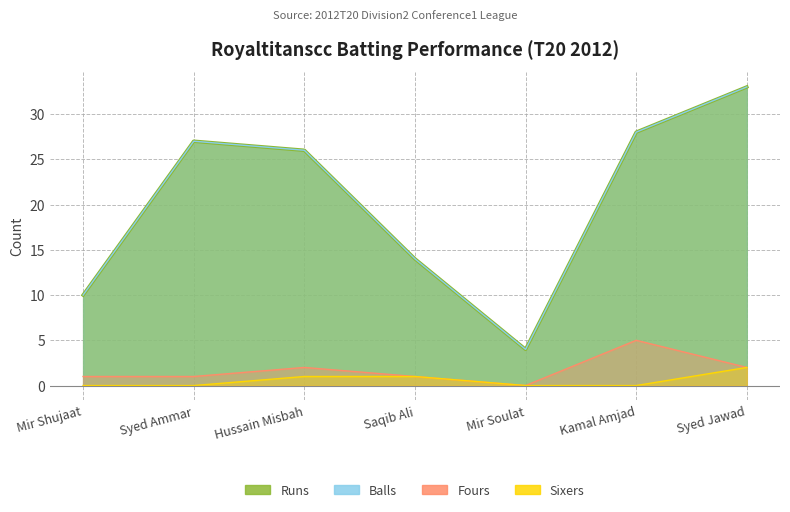

True or false: Runs and Fours intersect in this chart.

False